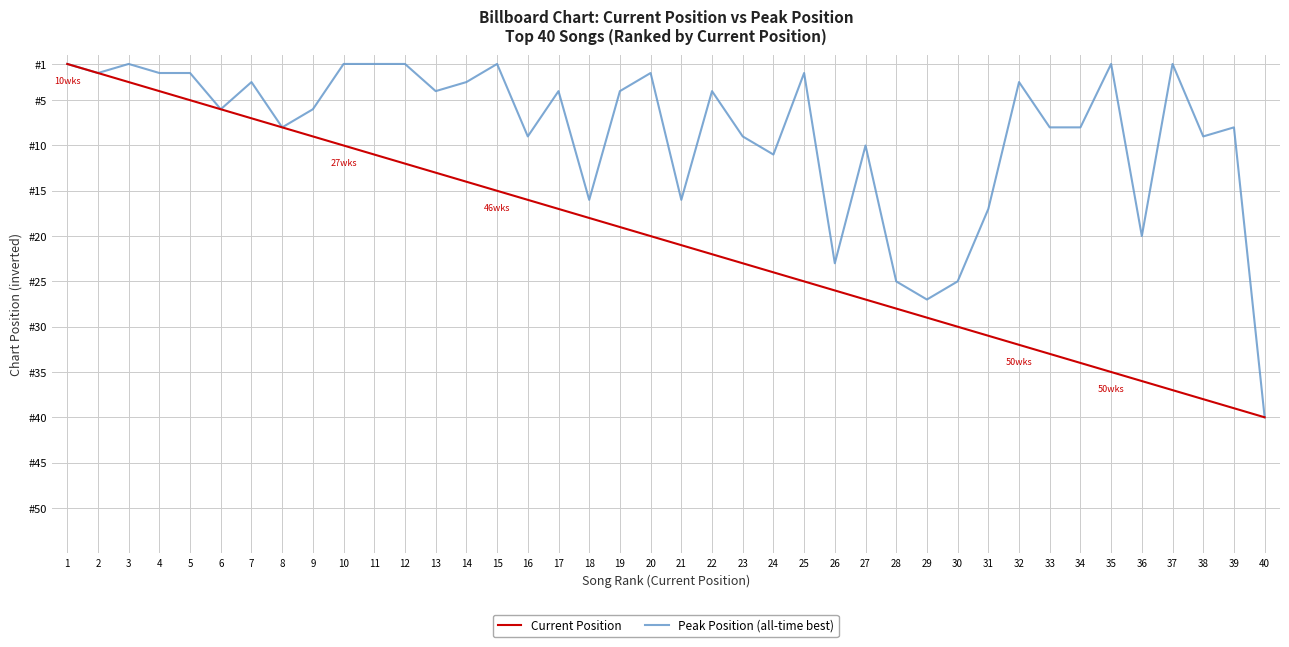

List the series in order of their overall mean, lowest first.

Peak Position (all-time best), Current Position